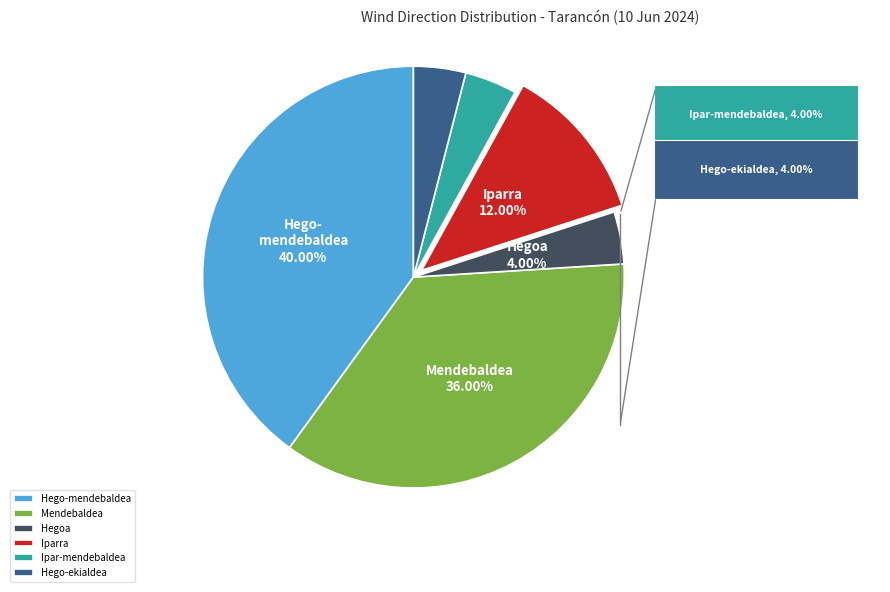

Which has a higher value, Hegoa or Hego-mendebaldea?

Hego-mendebaldea